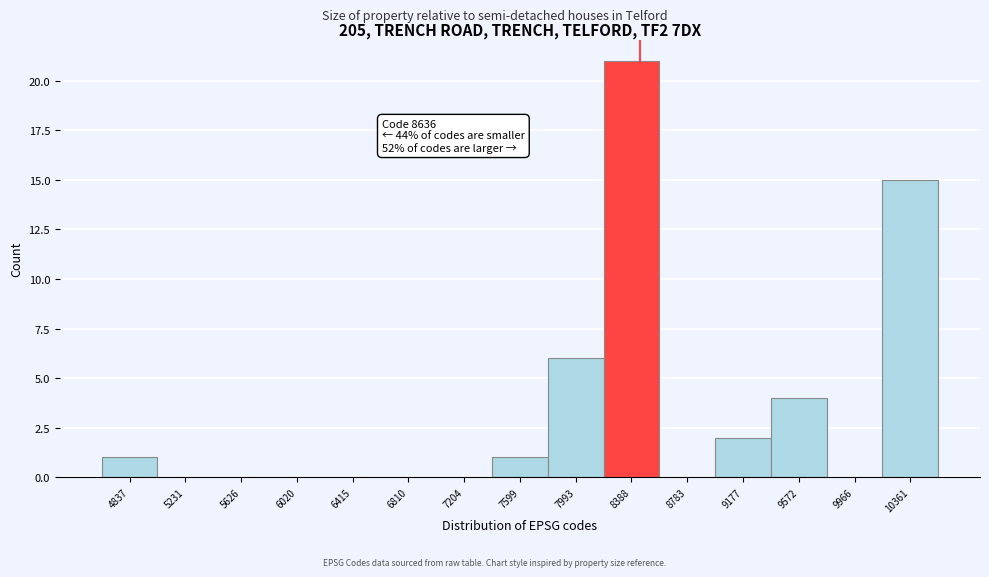

Reading left to right, what are all the values shown in this chart?

4837=1	5231=0	5626=0	6020=0	6415=0	6810=0	7204=0	7599=1	7993=6	8388=21	8783=0	9177=2	9572=4	9966=0	10361=15